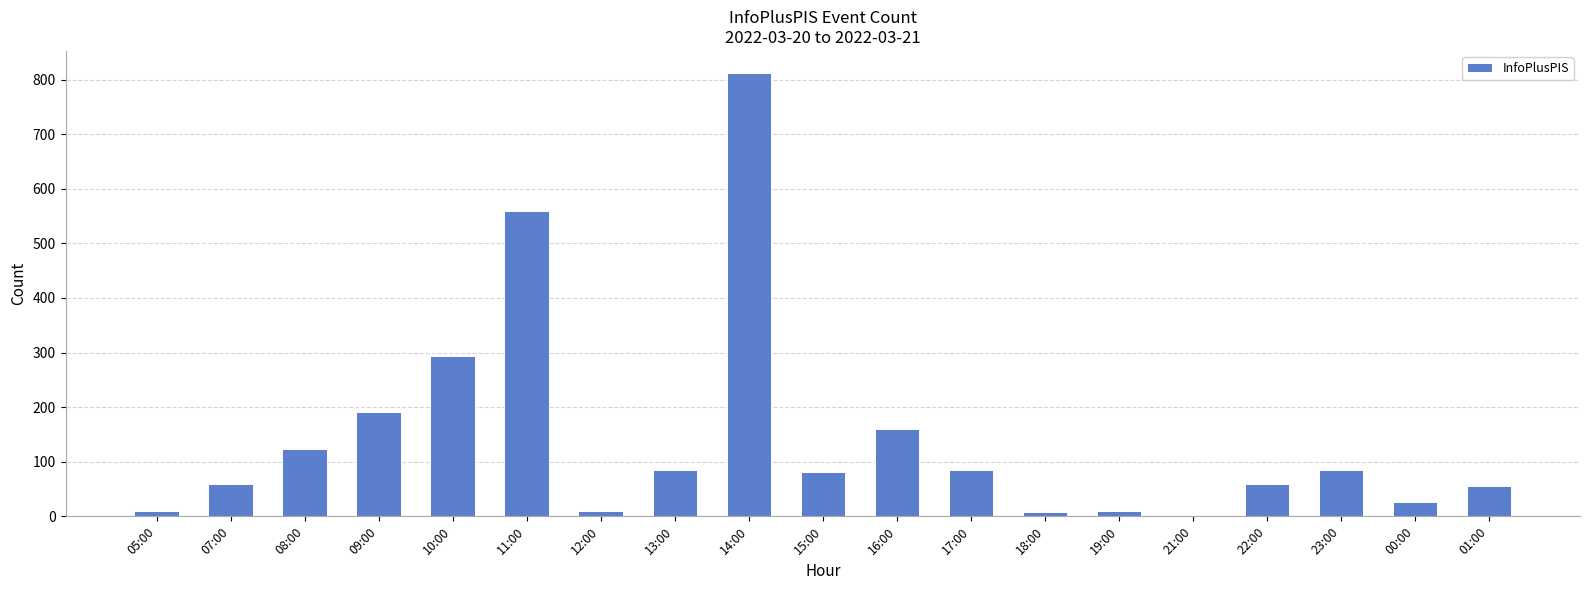

What is the sum of all values?

2714